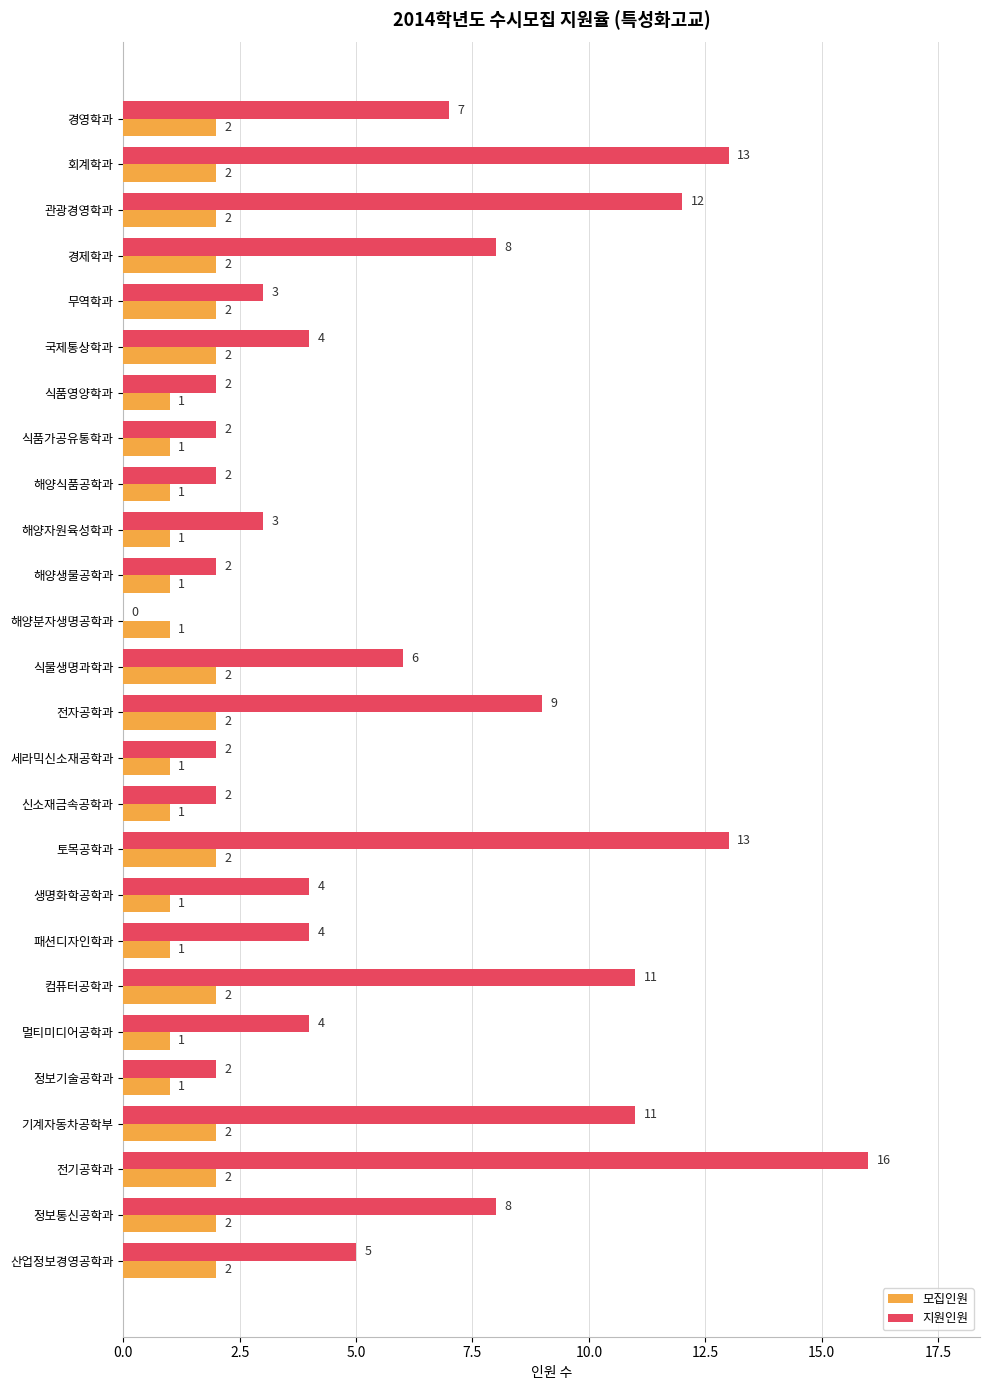

True or false: 지원인원 has a value of 4 at 패션디자인학과.

True